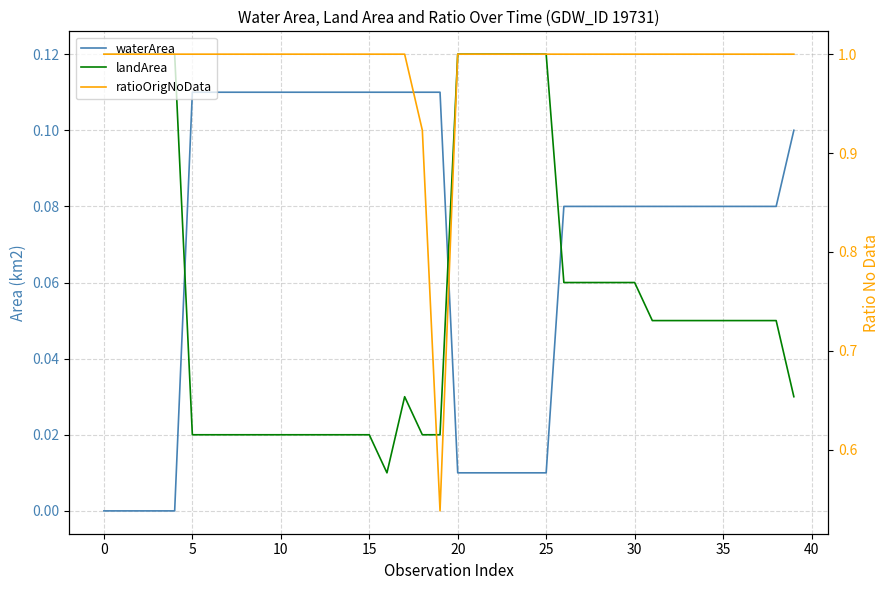

At which category does landArea reach its first local valley?

16